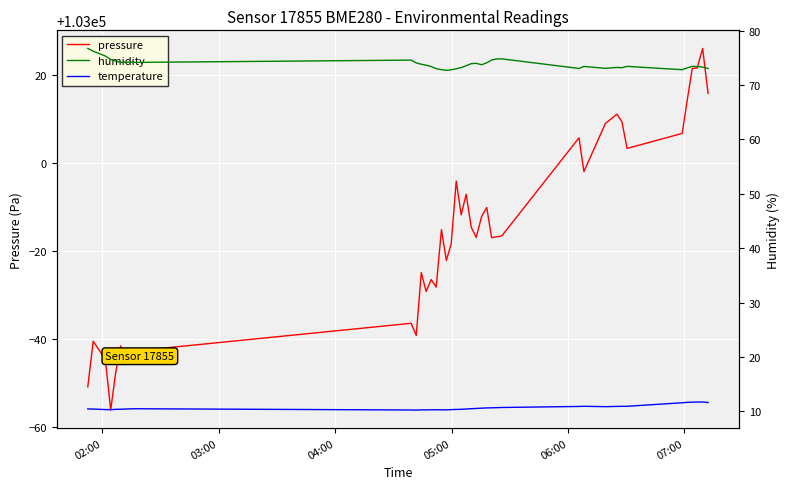

What is the maximum value for pressure?

103025.9